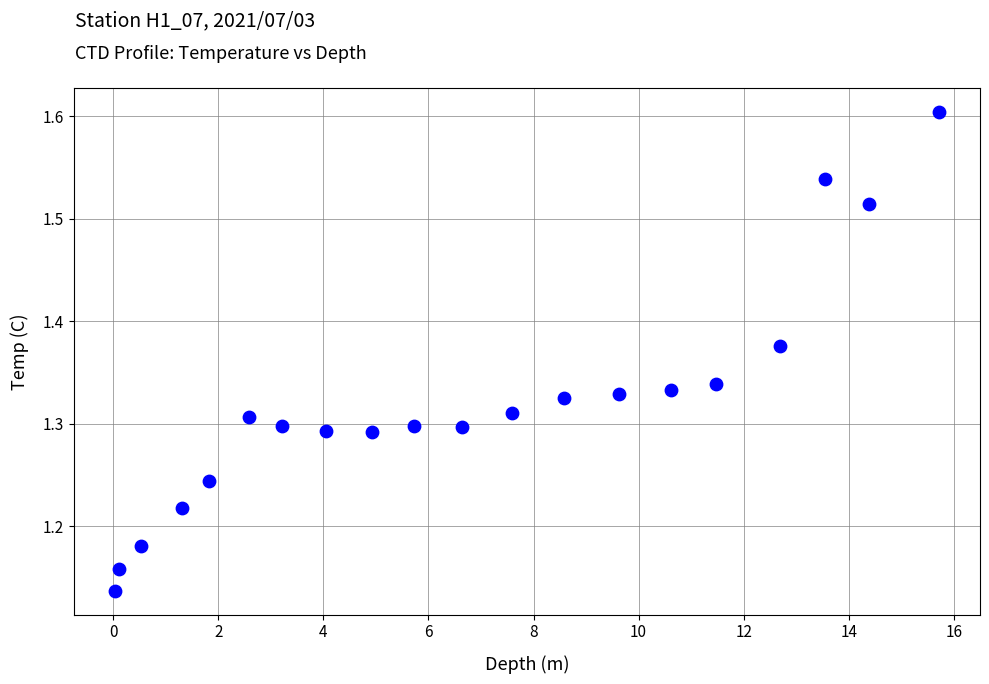

What is the range of X values (max minus min)?

15.7